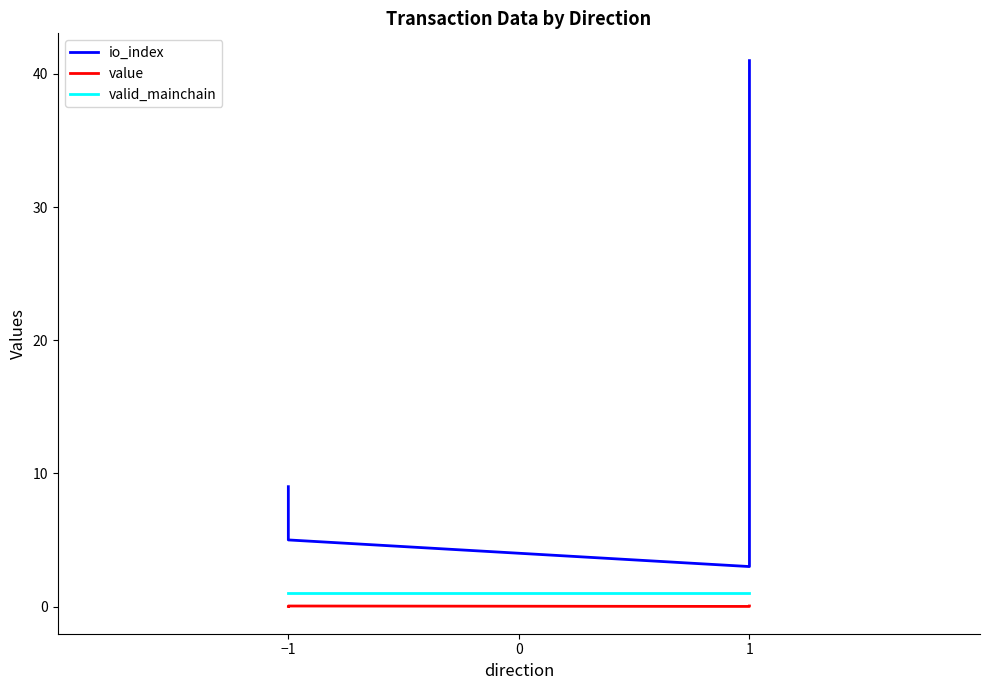

How many values in the io_index series are below 9?

2